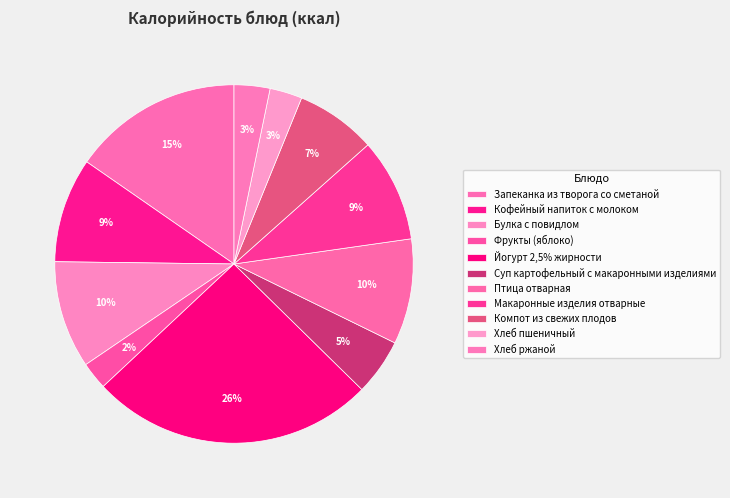

What percentage is the Фрукты (яблоко) slice, to the nearest percent?

2%